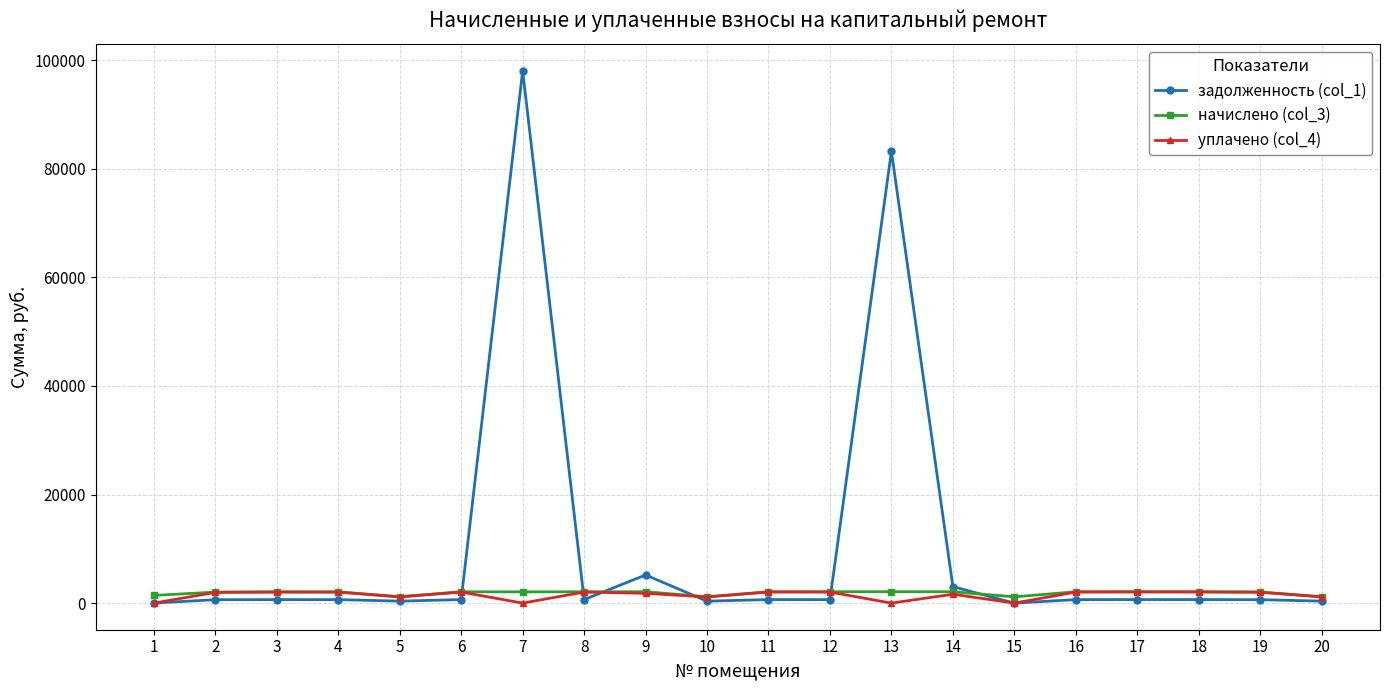

Between 1 and 19, which series saw the biggest shift?

уплачено (col_4)